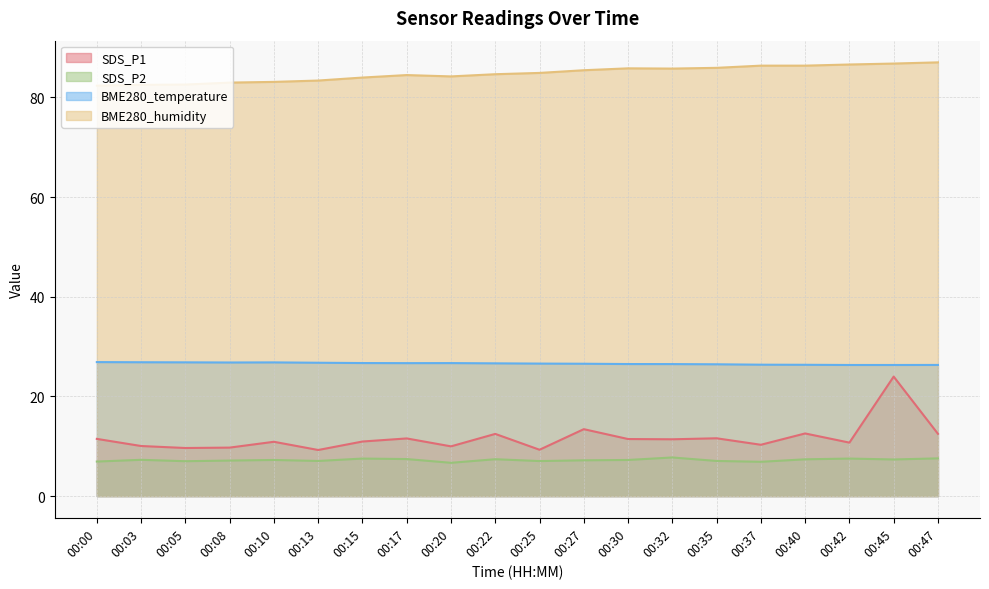

Reading right to left, extract all data points from this chart.

SDS_P1: 12.5	24.0	10.7	12.6	10.3	11.6	11.4	11.4	13.4	9.3	12.5	10.0	11.6	10.9	9.2	10.9	9.7	9.7	10.1	11.5
SDS_P2: 7.6	7.3	7.5	7.4	6.9	7.0	7.8	7.2	7.2	7.0	7.4	6.7	7.4	7.5	7.0	7.2	7.1	7.0	7.3	6.9
BME280_temperature: 26.3	26.3	26.3	26.4	26.4	26.4	26.5	26.5	26.6	26.6	26.6	26.7	26.7	26.7	26.8	26.8	26.8	26.8	26.9	26.9
BME280_humidity: 87.0	86.8	86.6	86.4	86.4	85.9	85.8	85.8	85.5	84.9	84.7	84.2	84.5	84.0	83.4	83.1	83.0	82.6	82.5	82.4